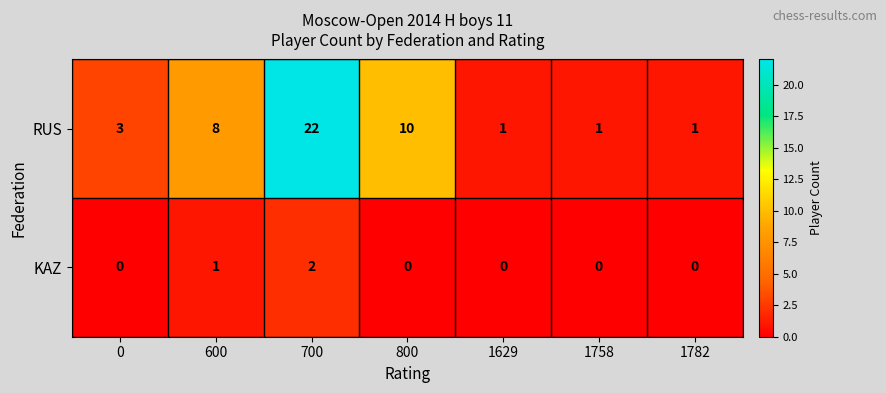

What is the spread (max minus min) of values at 800?

10